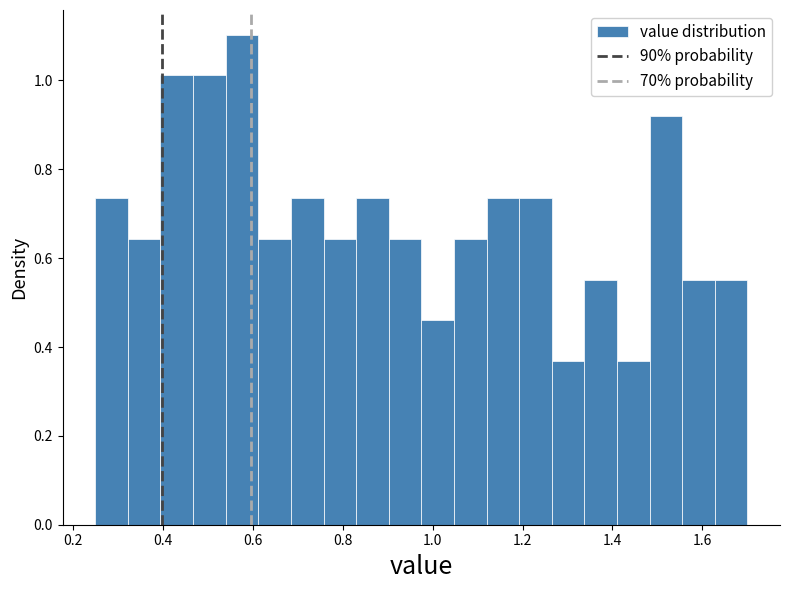

Around what value on the x-axis is the tallest bar? Give the approximate position of its centre, as read against the axis.

0.58